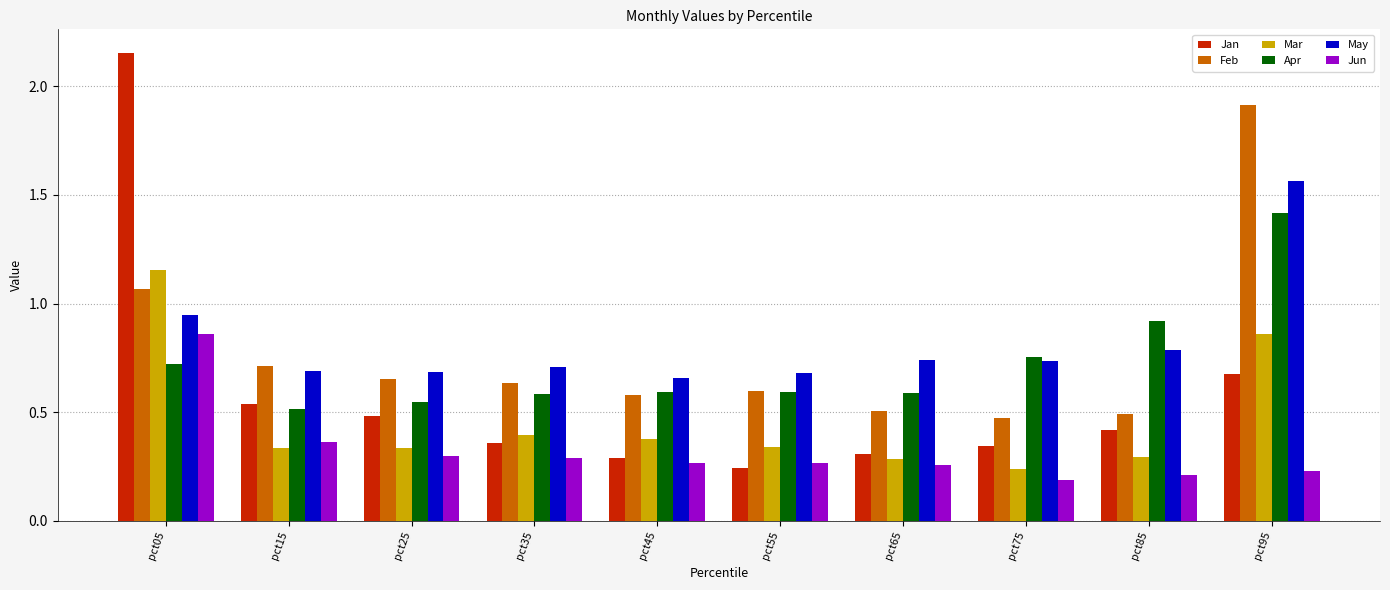

At how many categories does at least one series exceed 1?

2